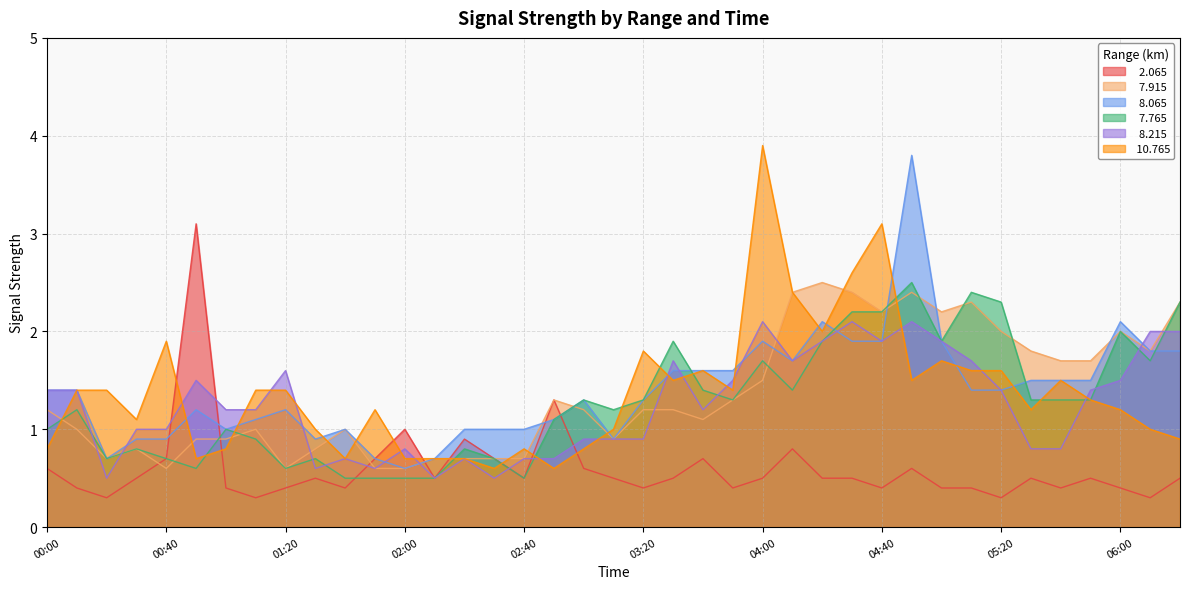

List the labels in order of   8.065 value, largest first.

04:50, 04:20, 06:00, 04:00, 04:30, 04:40, 05:00, 06:10, 06:20, 04:10, 03:30, 03:40, 03:50, 05:30, 05:40, 05:50, 00:00, 00:10, 05:10, 05:20, 03:00, 03:20, 00:50, 01:20, 01:10, 02:50, 01:00, 01:40, 02:20, 02:30, 02:40, 00:30, 00:40, 01:30, 03:10, 00:20, 01:50, 02:10, 02:00